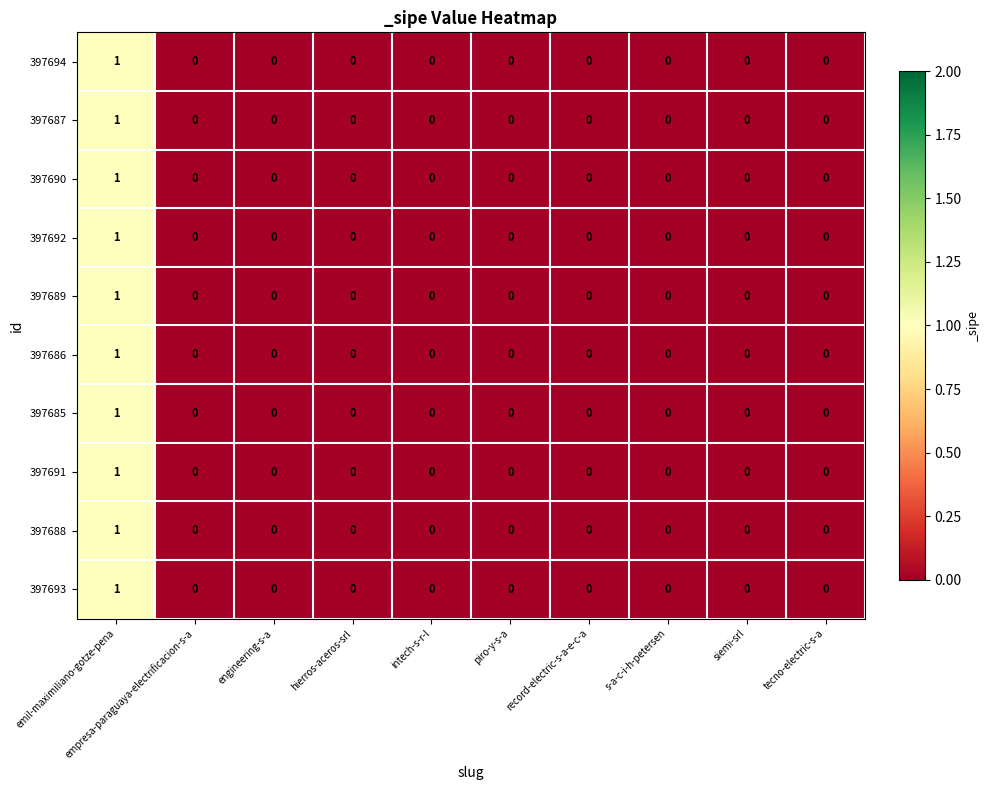

At which category does the chart reach its peak across all series?

emil-maximiliano-gotze-pena